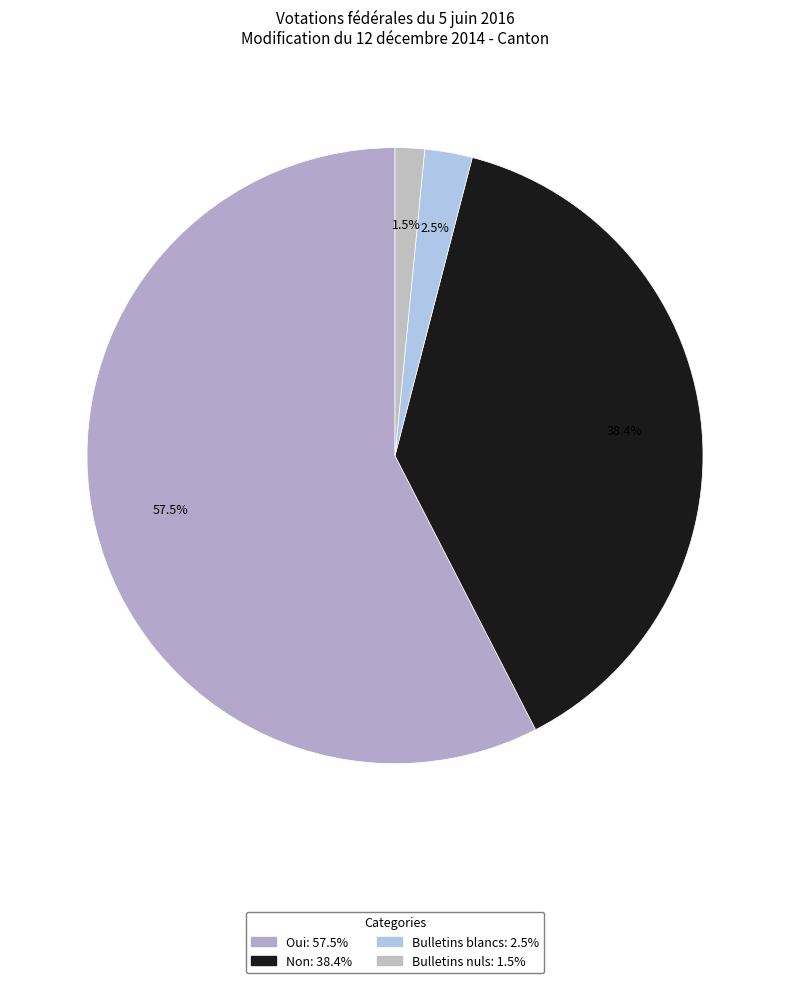

Which has a higher value, Oui or Non?

Oui